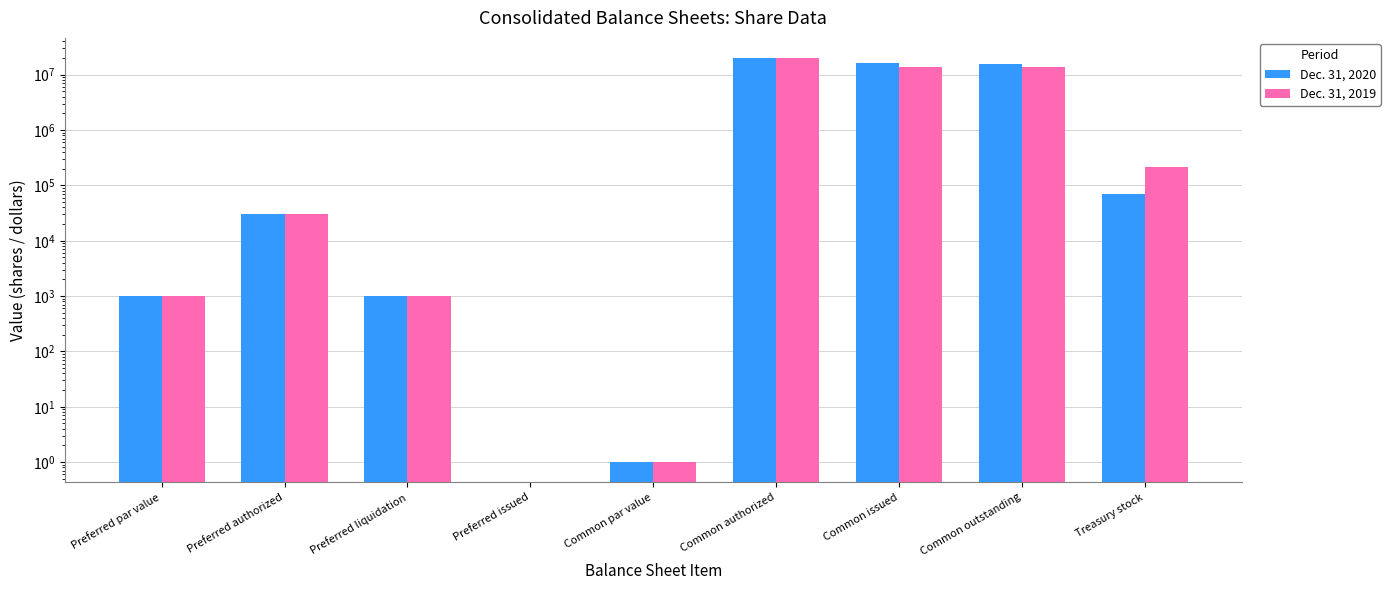

Reading right to left, transcribe all the data shown in this chart.

Dec. 31, 2020: 70831	15911984	15982815	20000000	1	0	1000	30000	1000
Dec. 31, 2019: 218551	13716445	13934996	20000000	1	0	1000	30000	1000